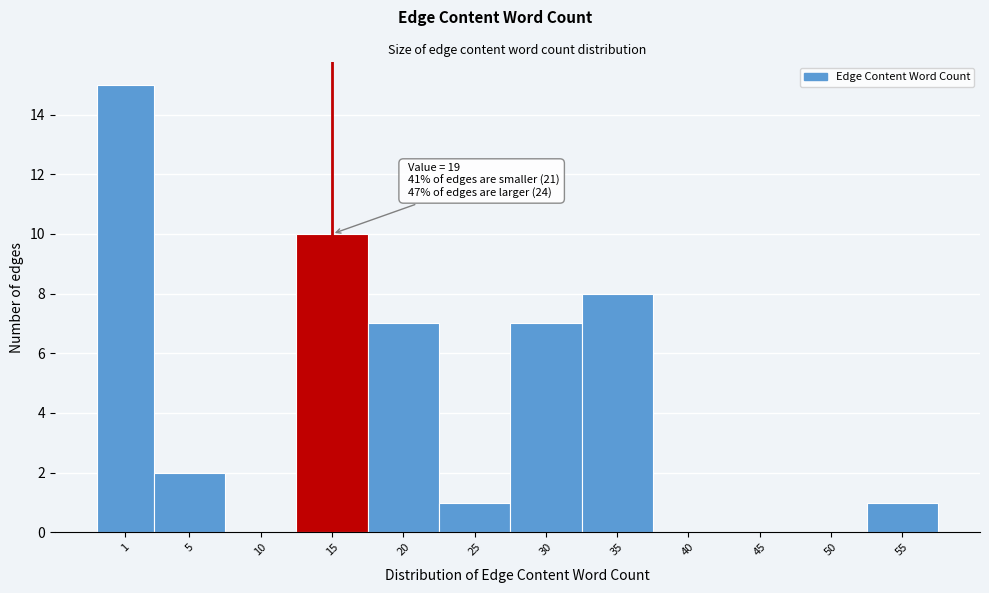

Reading left to right, what are all the values shown in this chart?

1=15	5=2	10=0	15=10	20=7	25=1	30=7	35=8	40=0	45=0	50=0	55=1